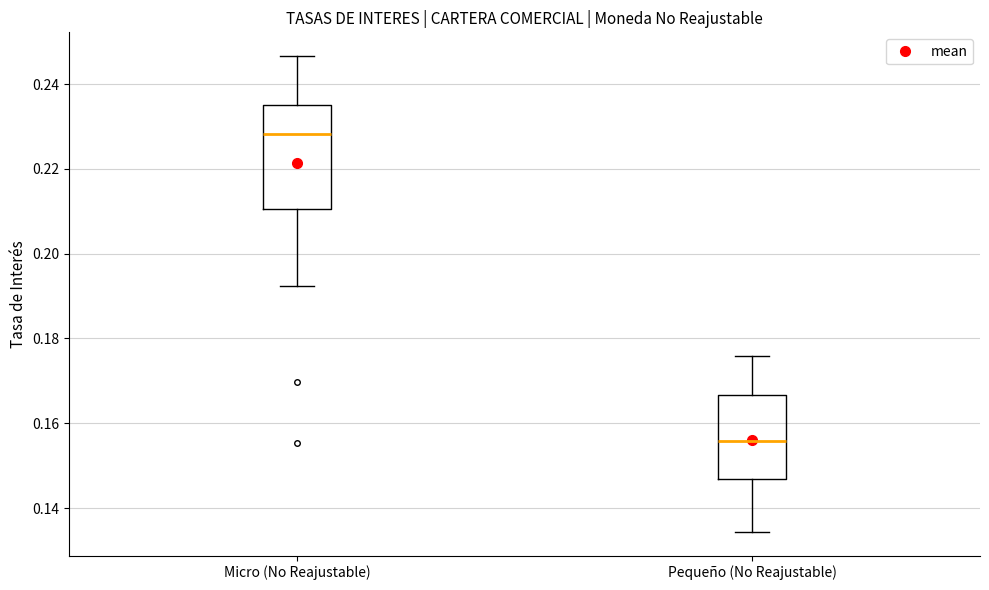

Where does the lower whisker of the box for Micro (No Reajustable) end on the y-axis? The values are not printed on the chart, so give them approximately, as read against the axis.

0.192